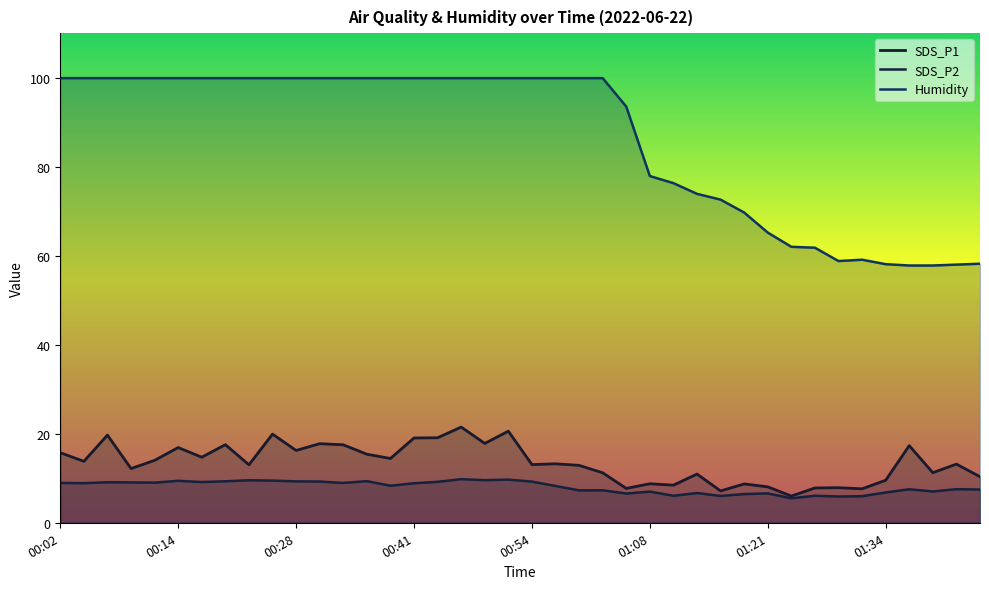

Which series has the largest total across all categories?

Humidity